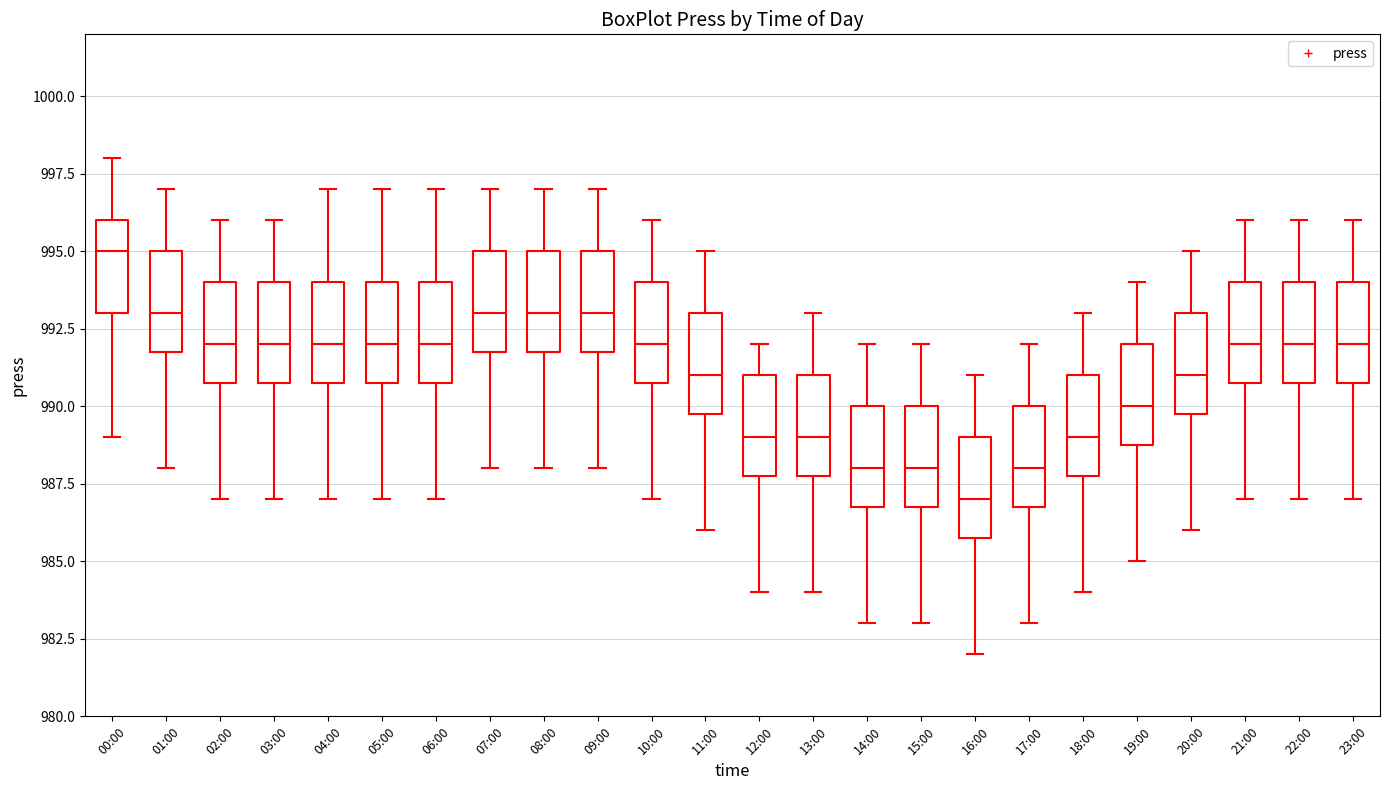

Reading left to right, transcribe this box plot: for each box, give where its median line is, the range the box spans, and where its two whiskers end, as read against the y-axis. The values are not printed on the chart, so give them approximately, as read against the axis.

00:00: median 995, box 993 to 996, whiskers 989 to 998
01:00: median 993, box 992 to 995, whiskers 988 to 997
02:00: median 992, box 991 to 994, whiskers 987 to 996
03:00: median 992, box 991 to 994, whiskers 987 to 996
04:00: median 992, box 991 to 994, whiskers 987 to 997
05:00: median 992, box 991 to 994, whiskers 987 to 997
06:00: median 992, box 991 to 994, whiskers 987 to 997
07:00: median 993, box 992 to 995, whiskers 988 to 997
08:00: median 993, box 992 to 995, whiskers 988 to 997
09:00: median 993, box 992 to 995, whiskers 988 to 997
10:00: median 992, box 991 to 994, whiskers 987 to 996
11:00: median 991, box 990 to 993, whiskers 986 to 995
12:00: median 989, box 988 to 991, whiskers 984 to 992
13:00: median 989, box 988 to 991, whiskers 984 to 993
14:00: median 988, box 987 to 990, whiskers 983 to 992
15:00: median 988, box 987 to 990, whiskers 983 to 992
16:00: median 987, box 986 to 989, whiskers 982 to 991
17:00: median 988, box 987 to 990, whiskers 983 to 992
18:00: median 989, box 988 to 991, whiskers 984 to 993
19:00: median 990, box 989 to 992, whiskers 985 to 994
20:00: median 991, box 990 to 993, whiskers 986 to 995
21:00: median 992, box 991 to 994, whiskers 987 to 996
22:00: median 992, box 991 to 994, whiskers 987 to 996
23:00: median 992, box 991 to 994, whiskers 987 to 996